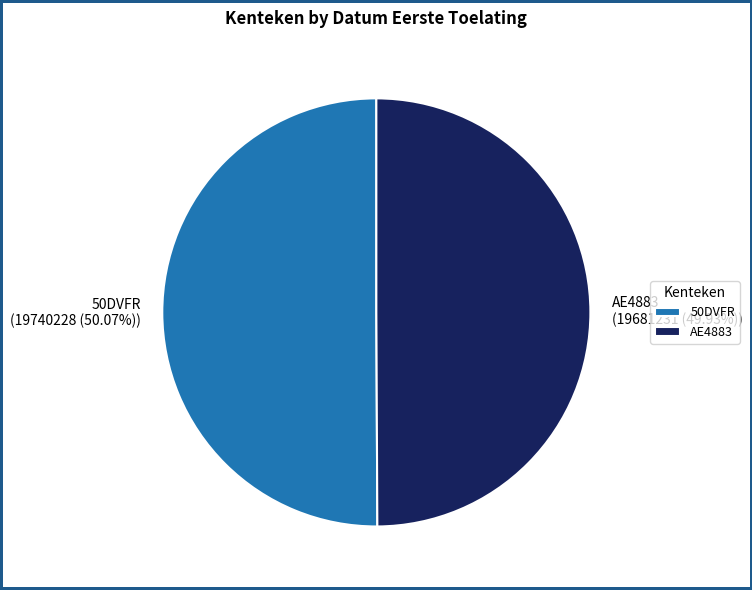

Combined, what portion of the pie is AE4883 and 50DVFR?

100.0%